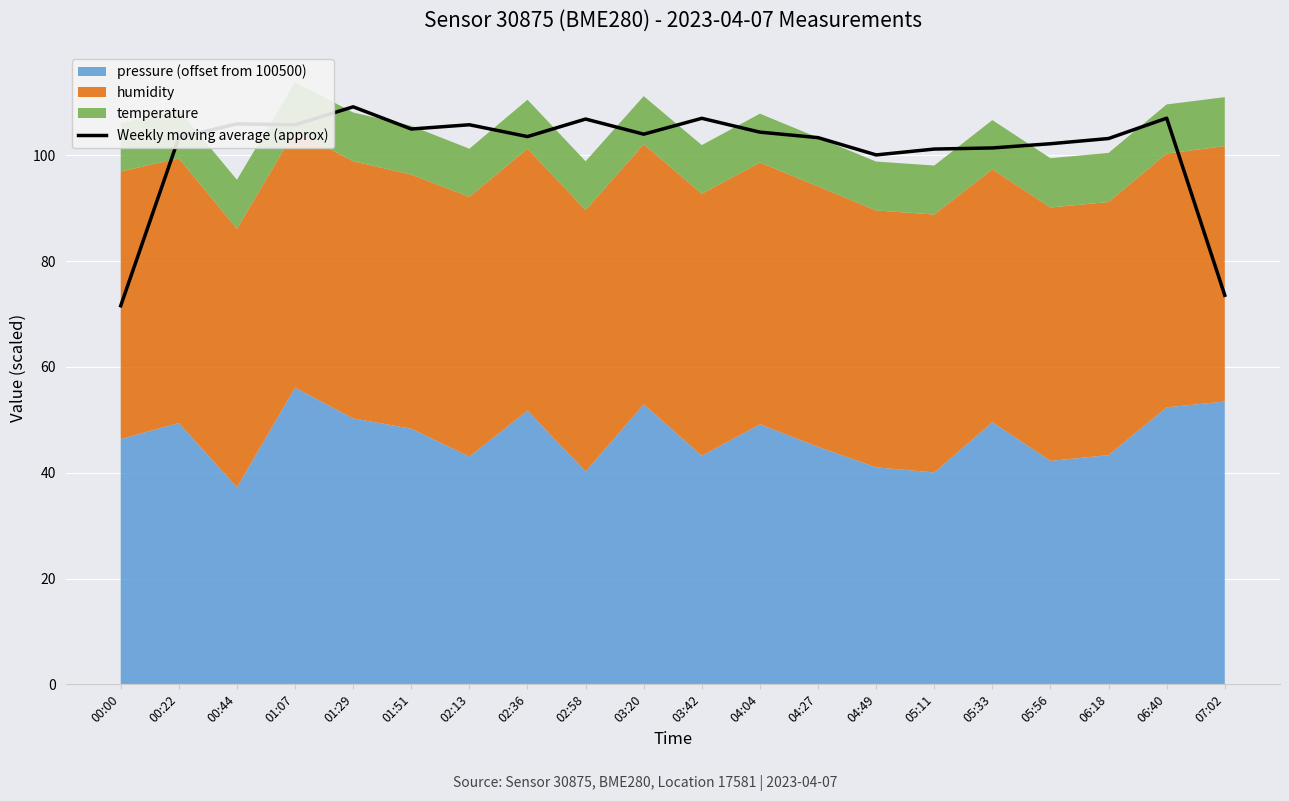

What is the lowest value of the Weekly moving average (approx) series?

71.6